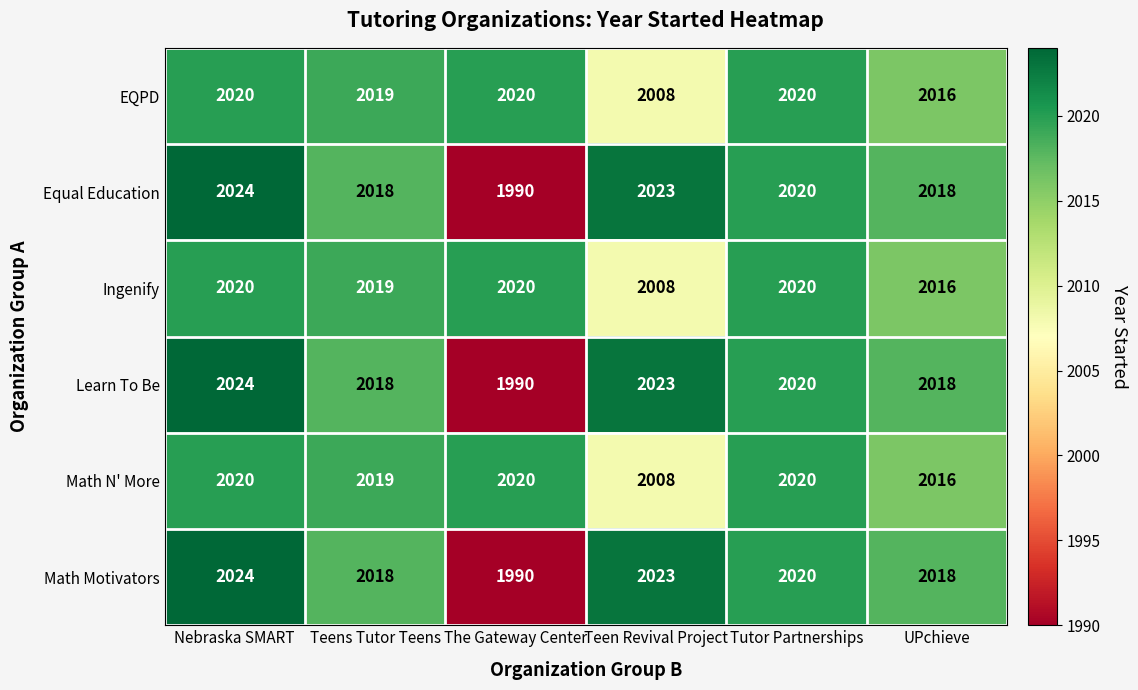

What is the sum of the Learn To Be values at Teen Revival Project and Nebraska SMART?

4047